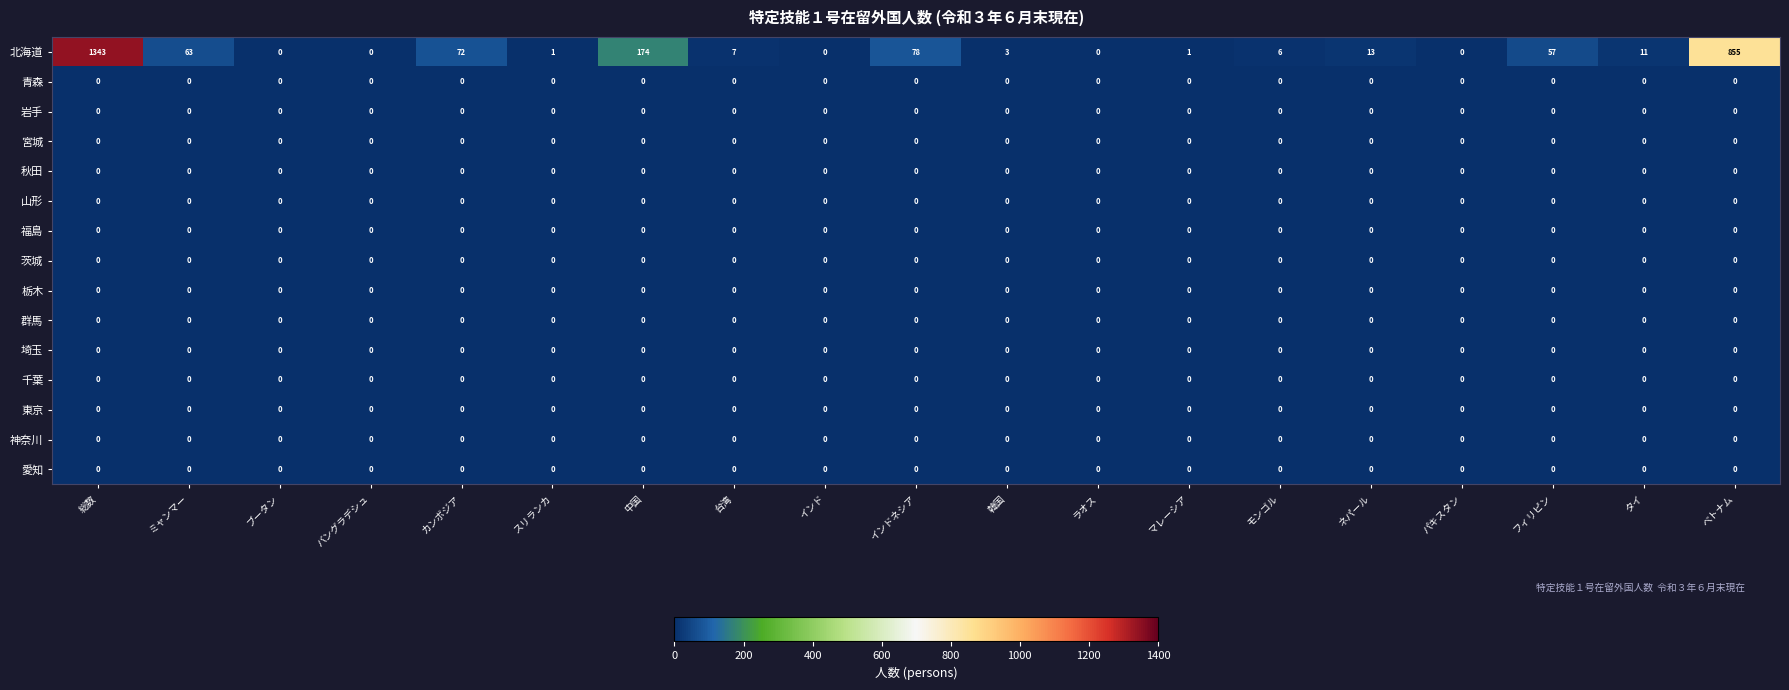

Which series changed the most between ブータン and マレーシア?

北海道